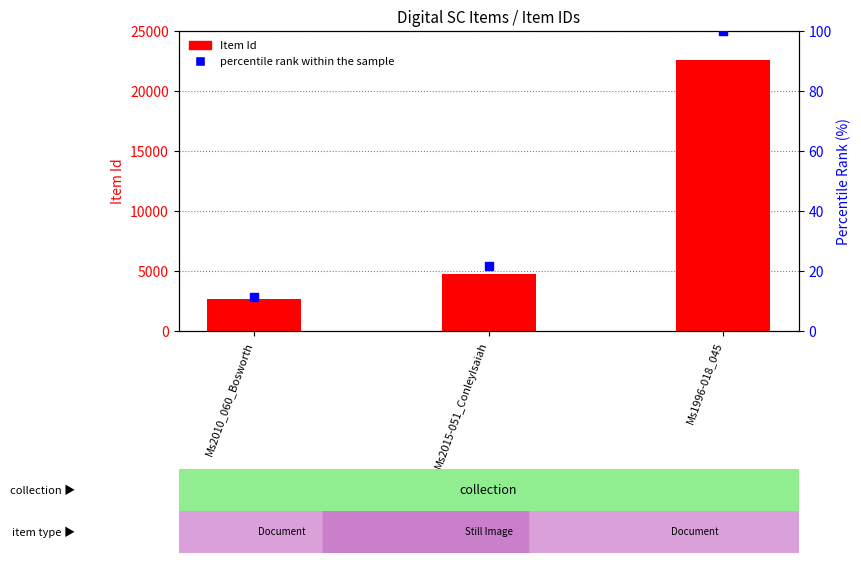

What is the total value across all series at Ms1996-018_045?

22704.0